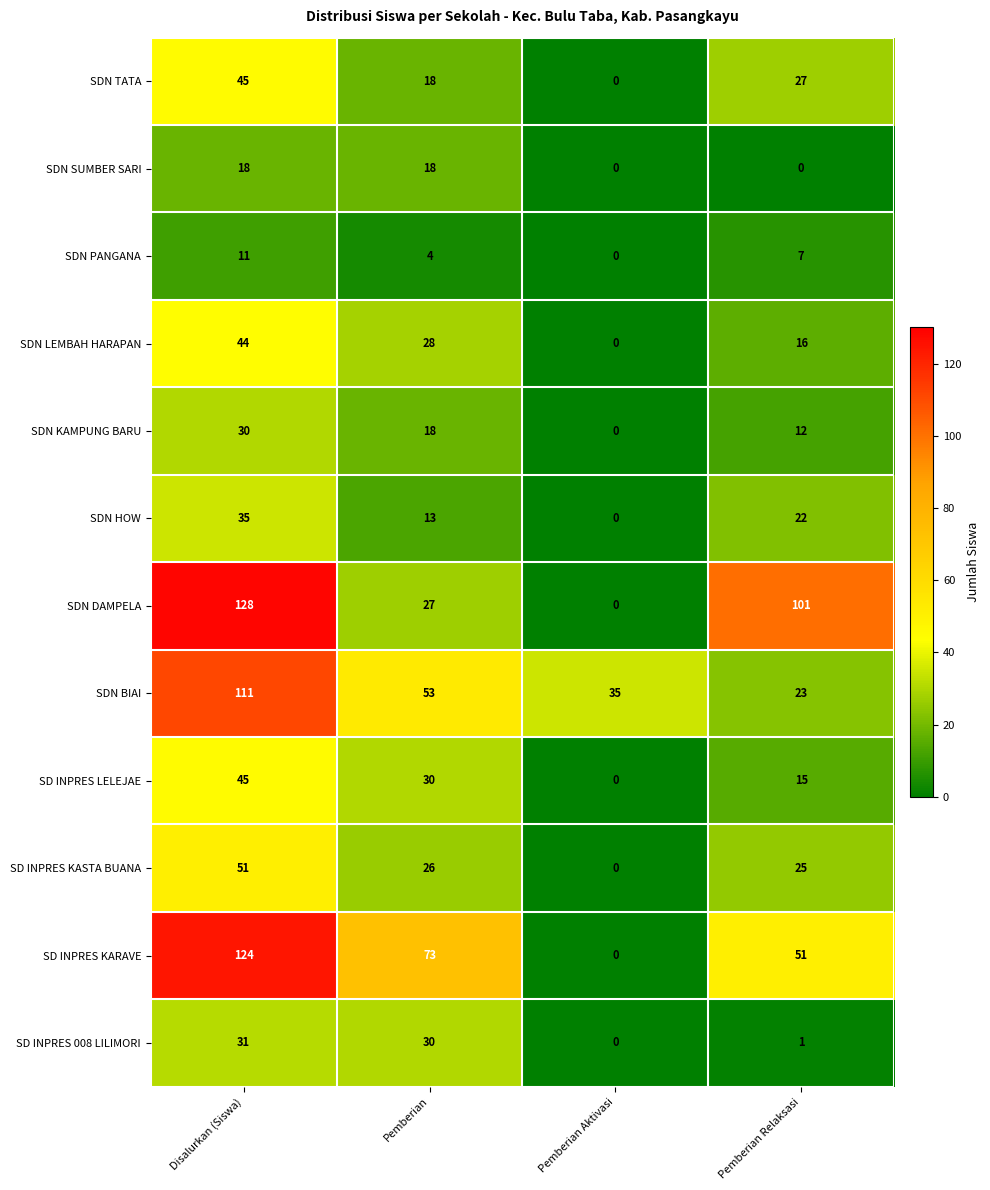

Read the SD INPRES LELEJAE value at Pemberian.

30